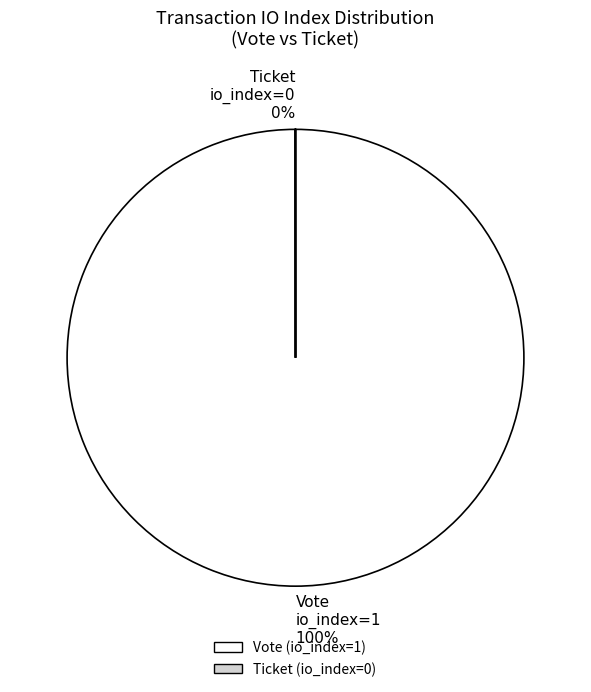

To the nearest percent, what percentage of the pie is Vote io_index=1 100%?

100%